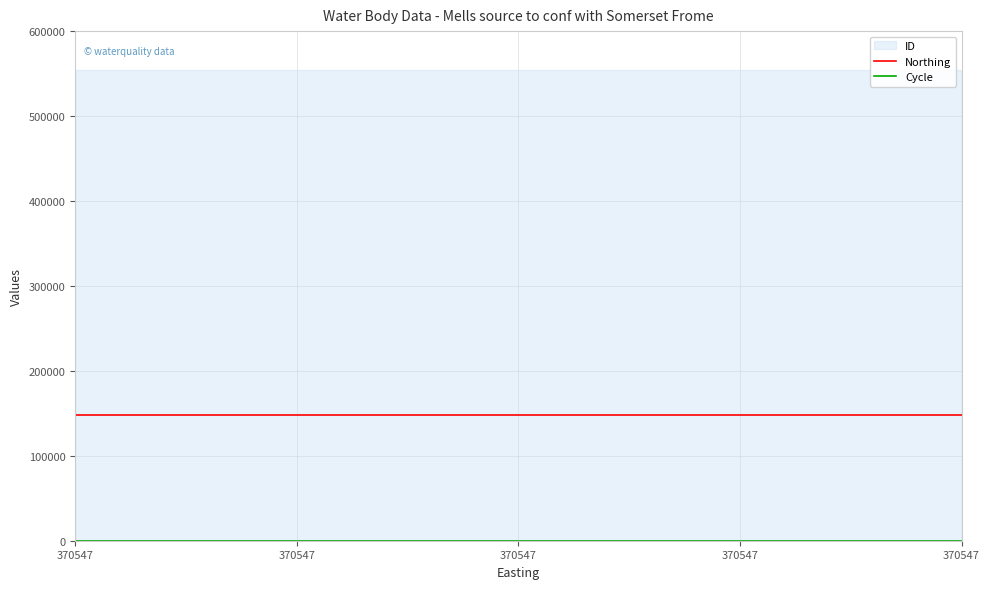

True or false: Cycle and Northing cross at least once.

False